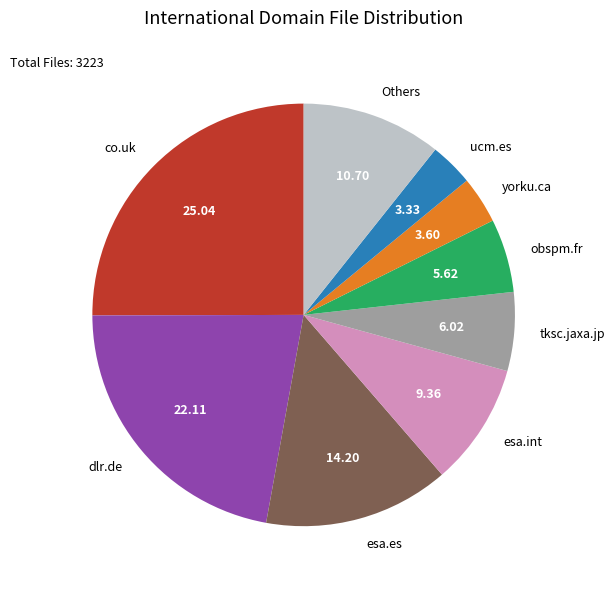

Is there a majority slice in this chart?

No